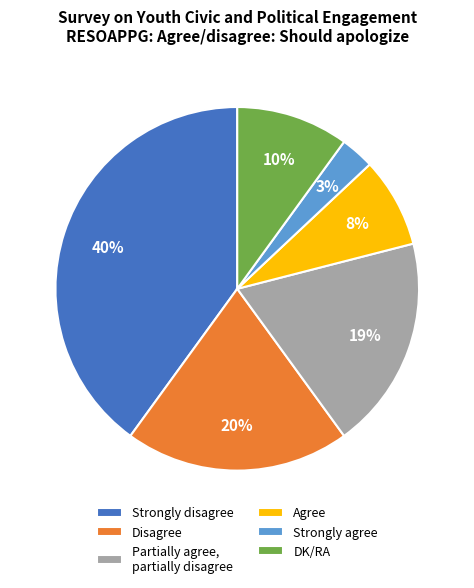

The DK/RA slice represents 10% of the pie. True or false?

True